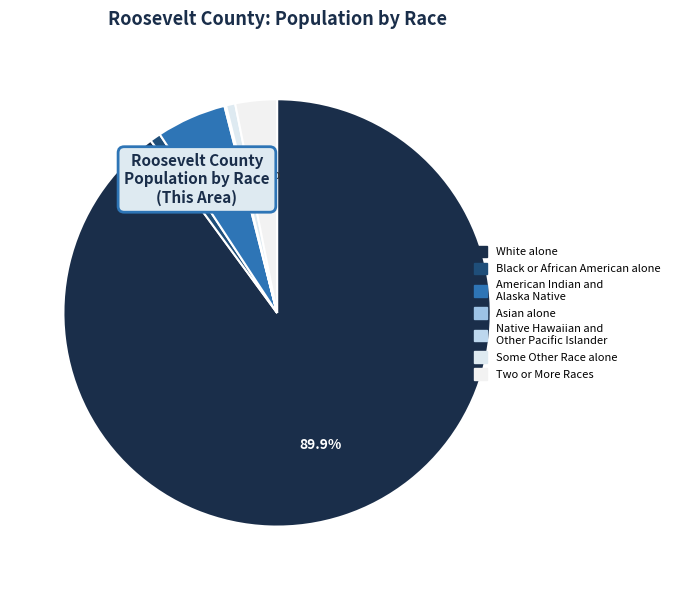

What percentage do White alone and Native Hawaiian and Other Pacific Islander together represent?

89.9%